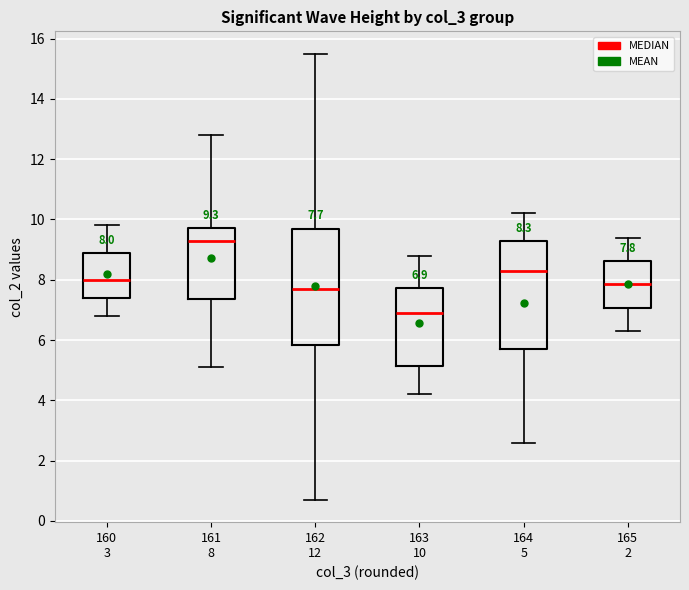

Which box is the tallest, from its lower edge to its upper edge?

162 12